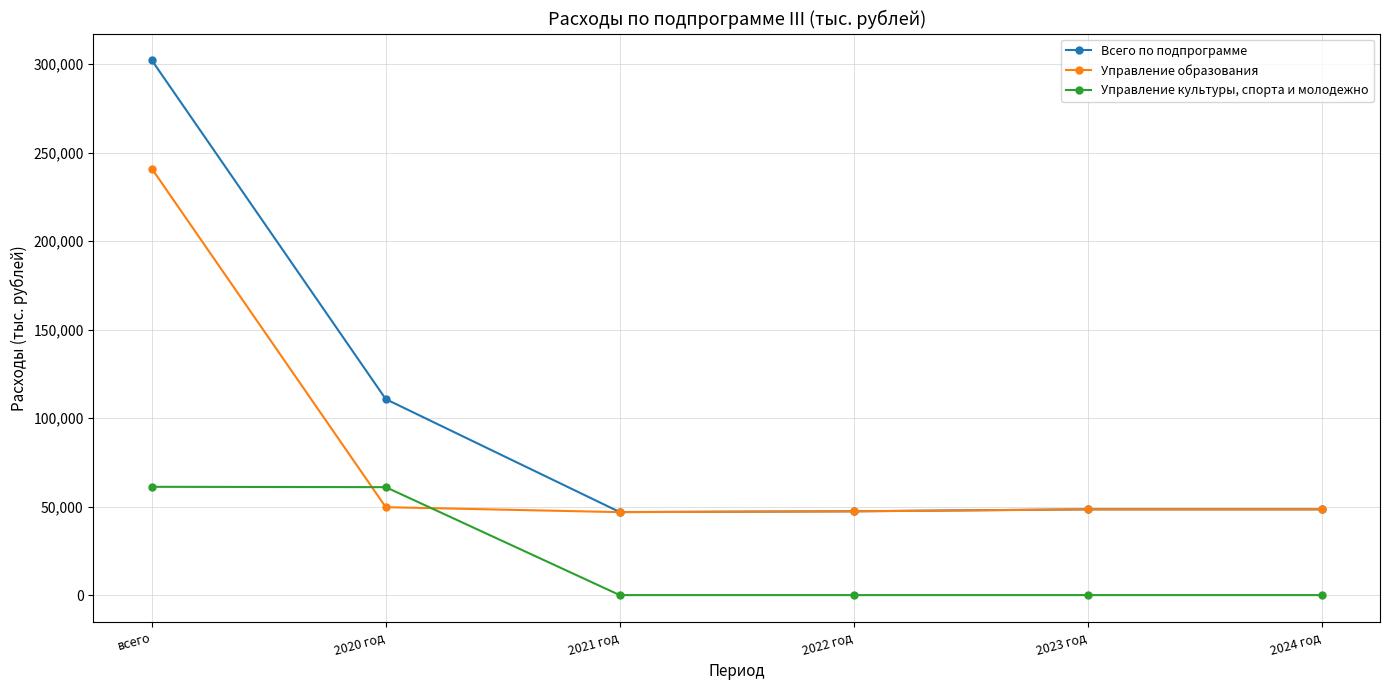

What is the approximate value of Всего по подпрограмме at 2021 год?

46965.5